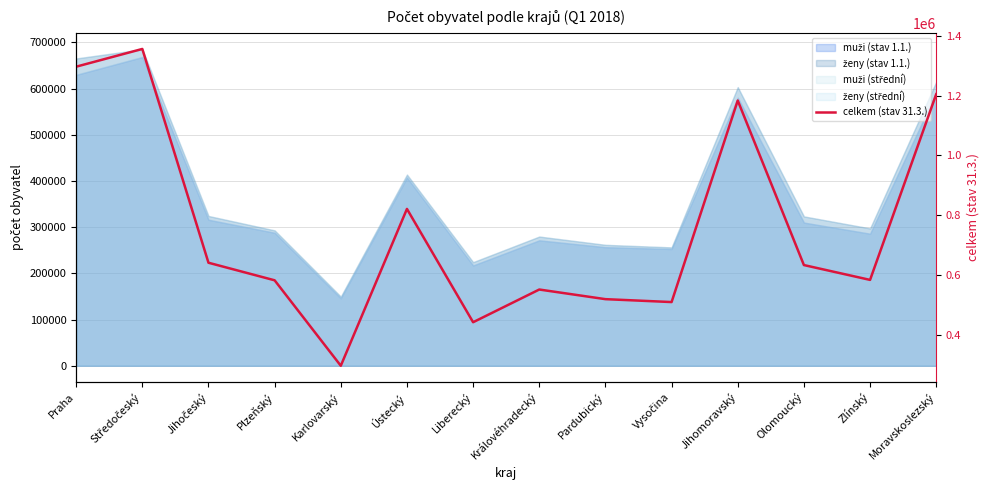

What is the label of the 3rd point from the left?

Jihočeský